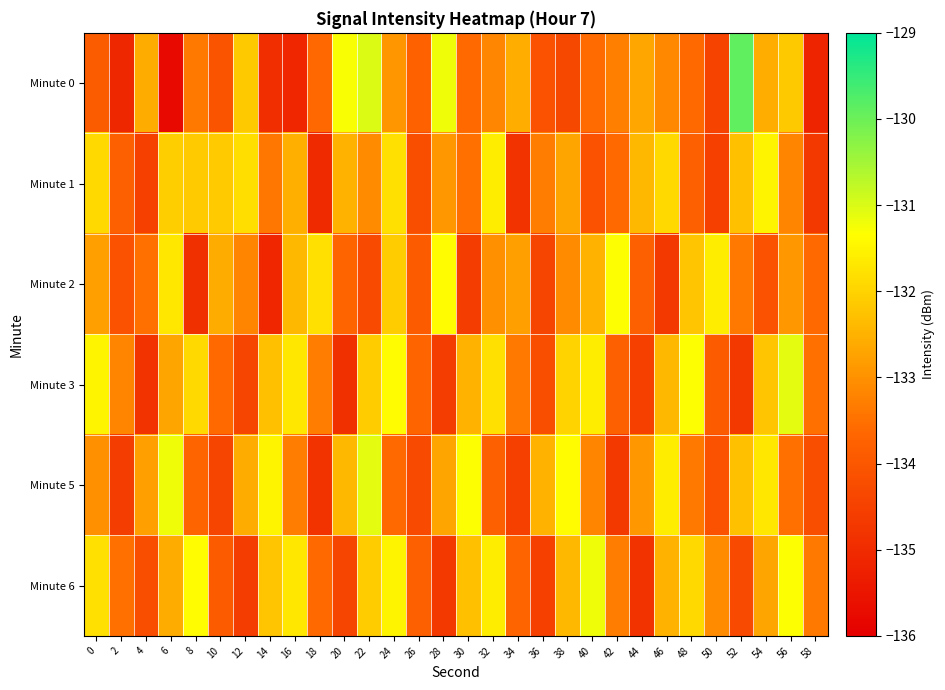

Which series has the widest spread of values?

Minute 0